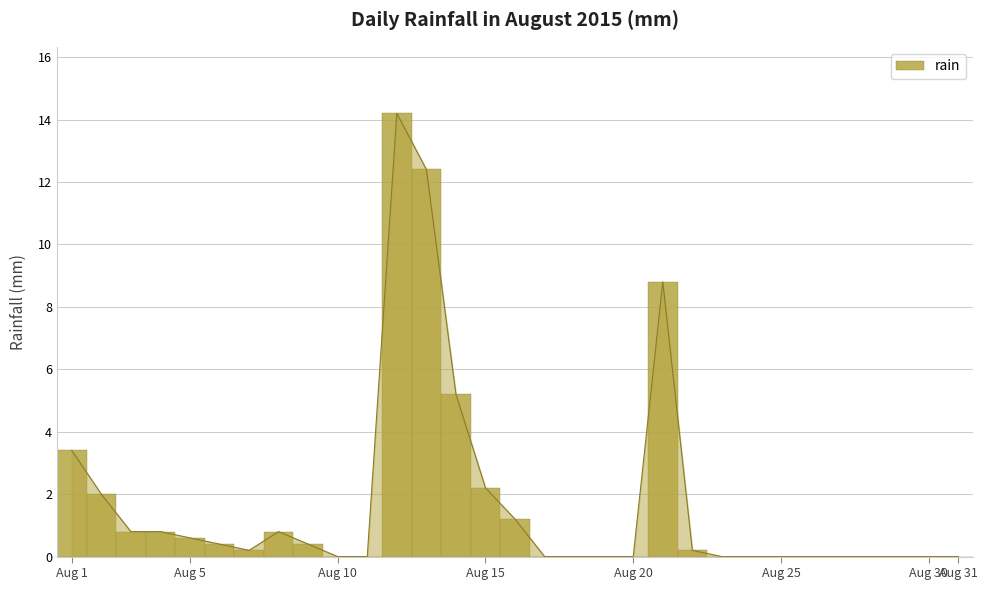

True or false: the data shows 8.1 at 16.

False